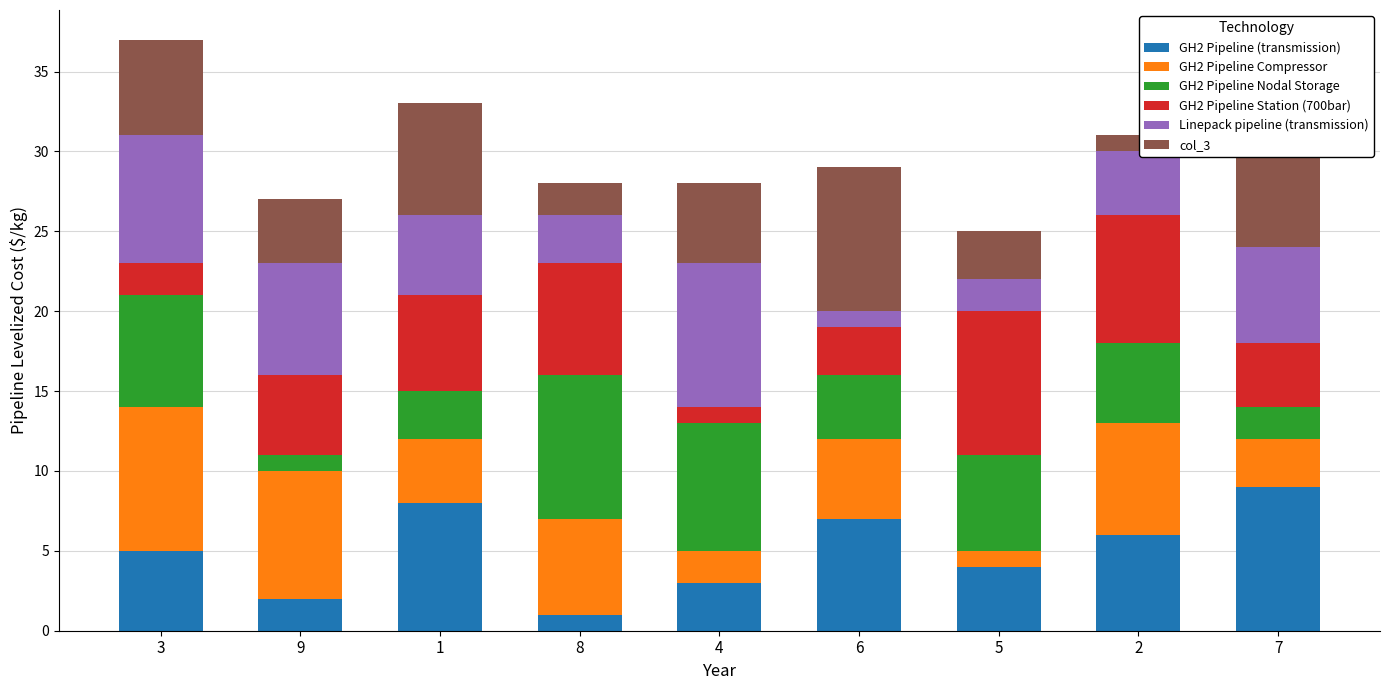

List the labels in order of GH2 Pipeline (transmission) value, smallest first.

8, 9, 4, 5, 3, 2, 6, 1, 7